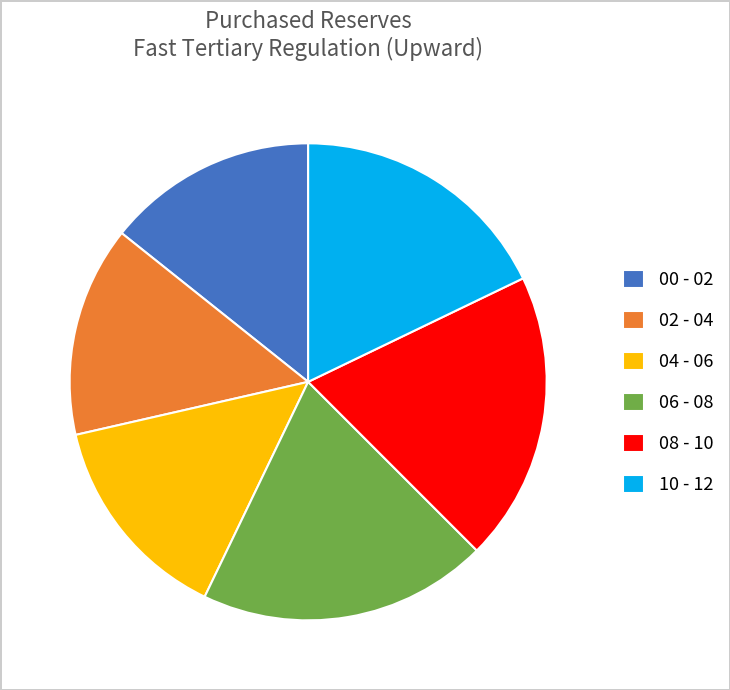

How many segments does this pie chart have?

6